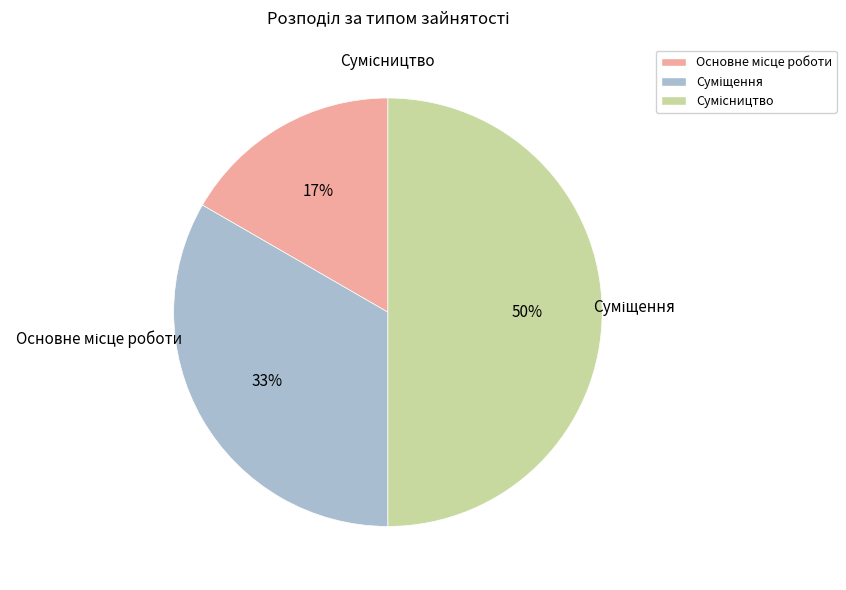

How many slices are in this pie chart?

3